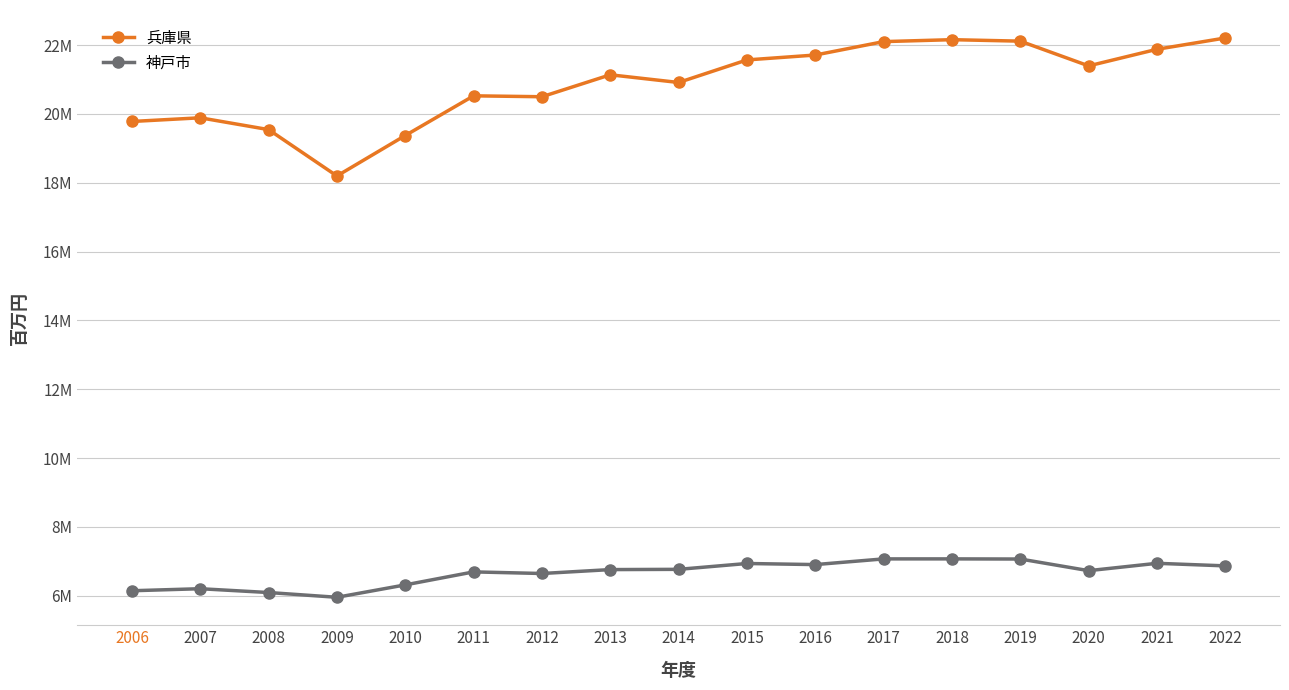

What is the value of the 神戸市 point at the 3rd from the left?

6091595